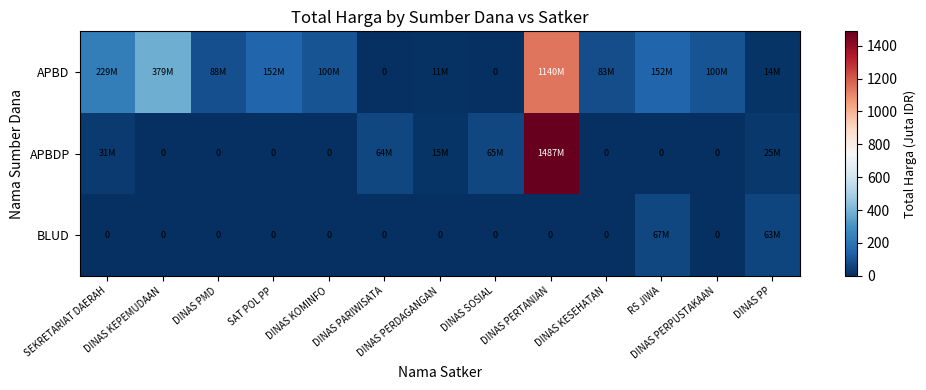

Which series changed the most between DINAS PMD and SAT POL PP?

APBD